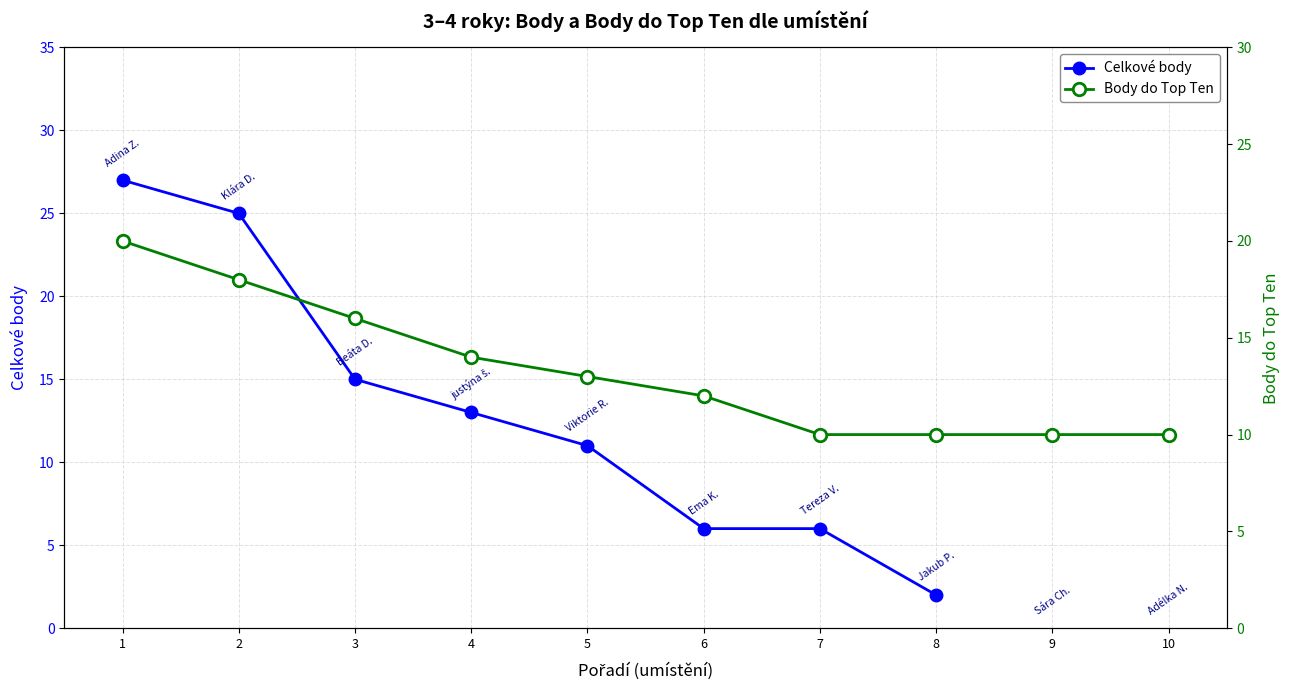

Where do Body do Top Ten and Celkové body first cross each other?

2 and 3